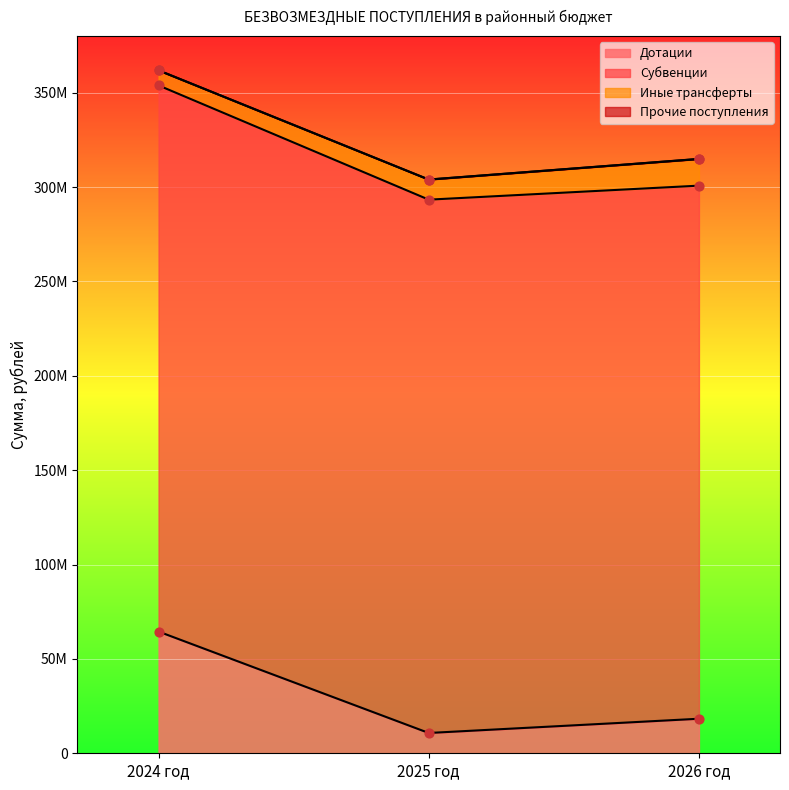

What is the total value across all series at 2026 год?

319067131.9